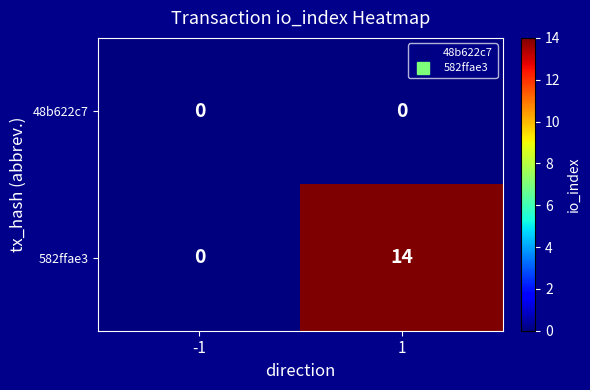

What is the greatest value displayed?

14